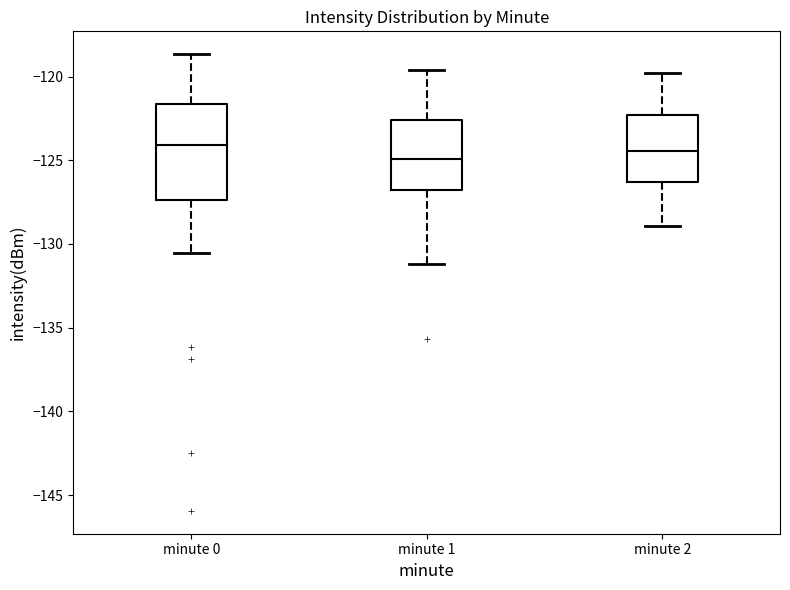

Which box is the tallest, from its lower edge to its upper edge?

minute 0